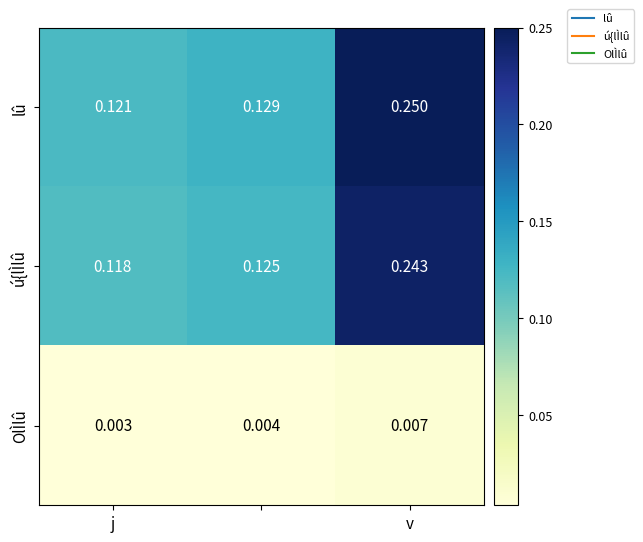

Which series has the largest range (max minus min)?

lû